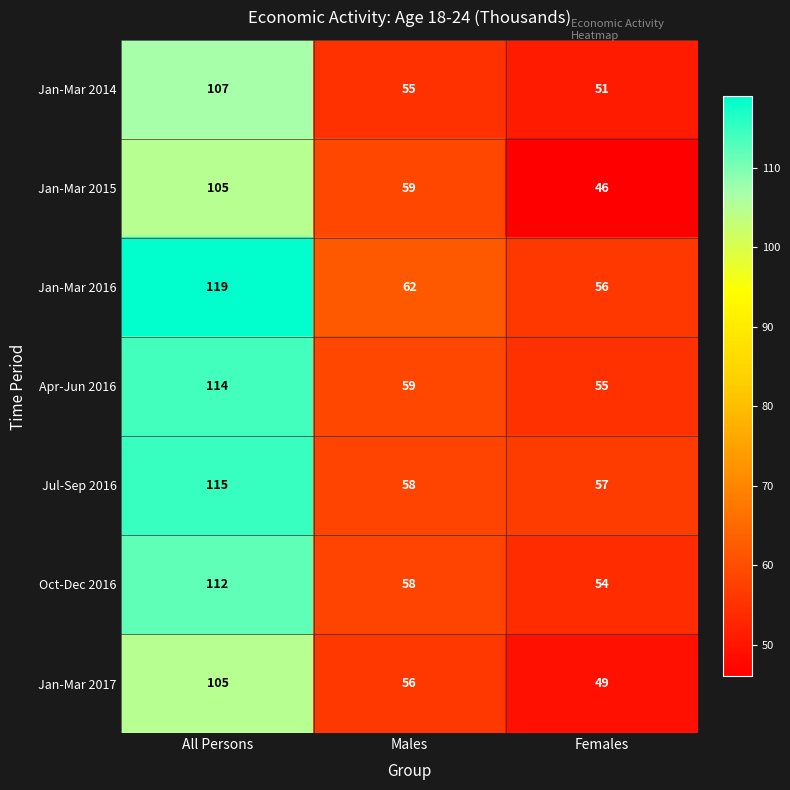

At which category is the sum across all series the highest?

All Persons